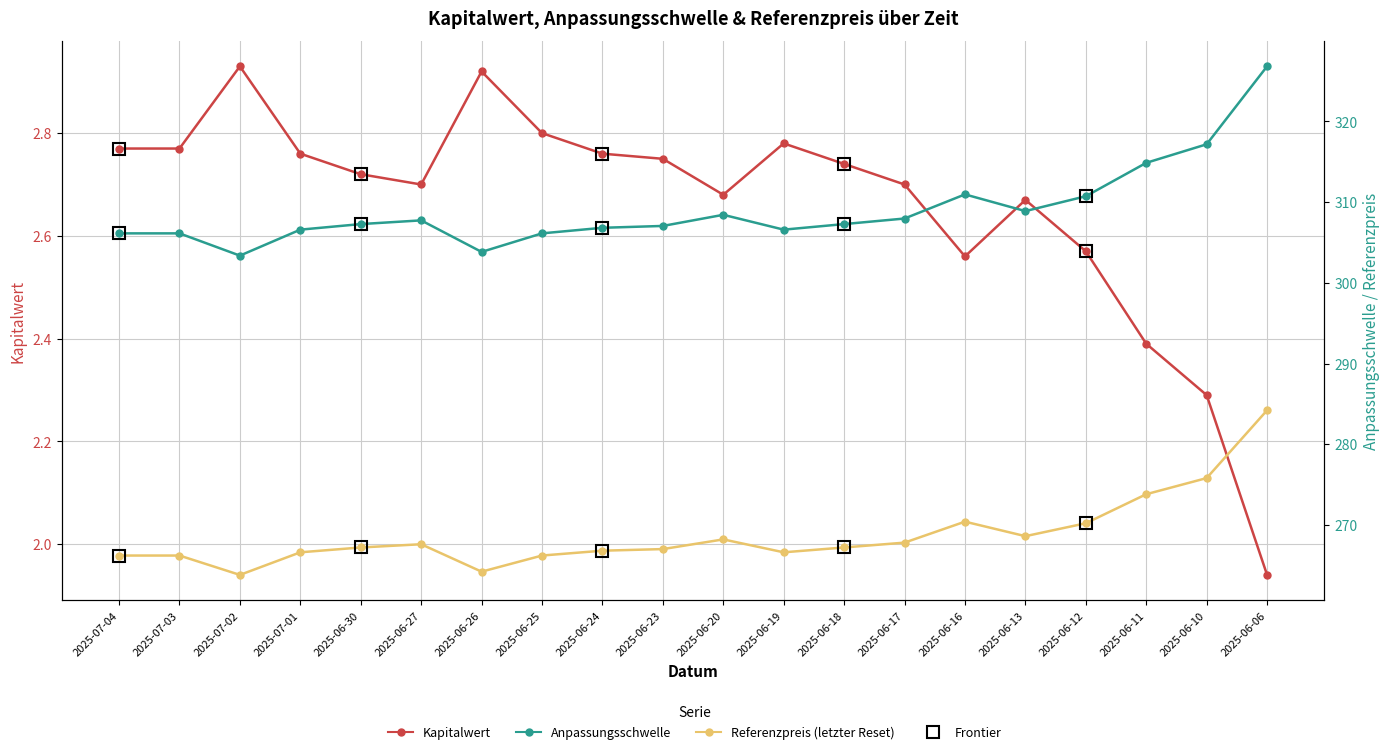

At which label does Kapitalwert reach its peak?

2025-07-02